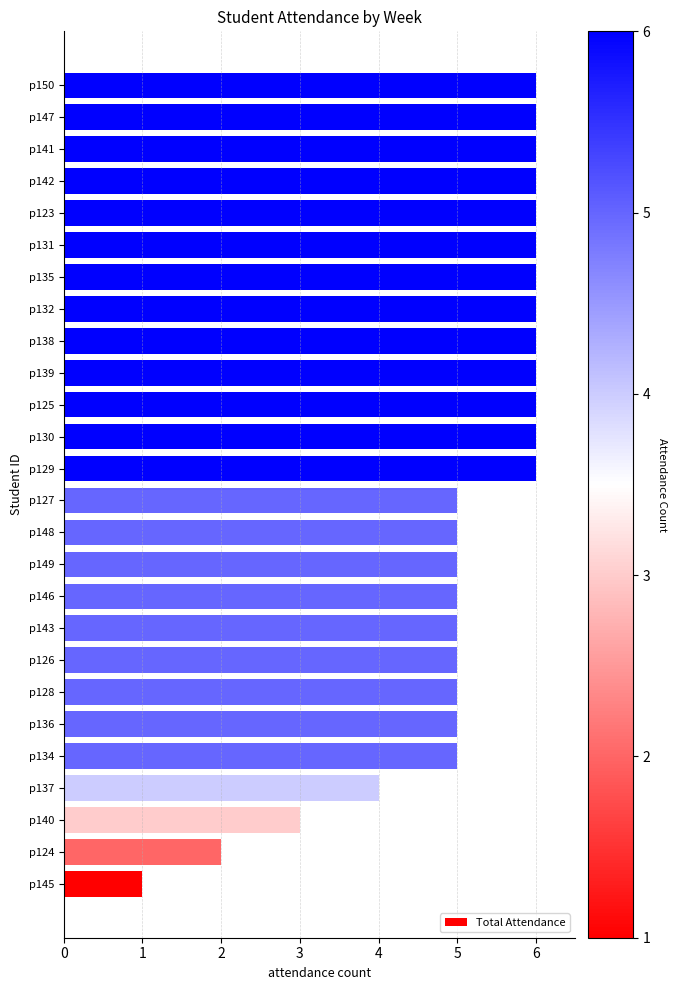

What is the change in value from p143 to p132?

+1